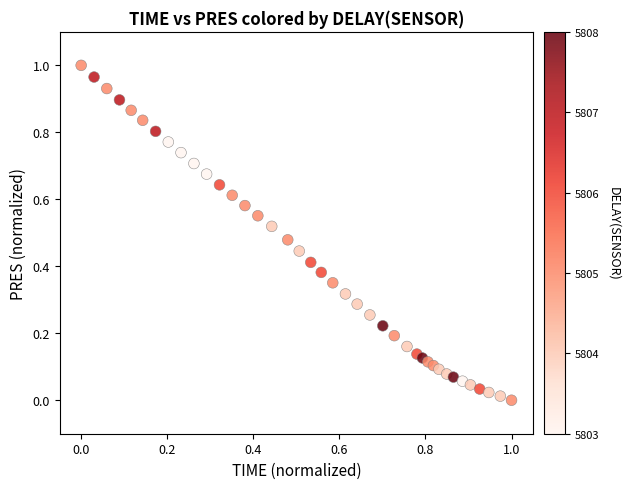

How many data points are displayed?

40